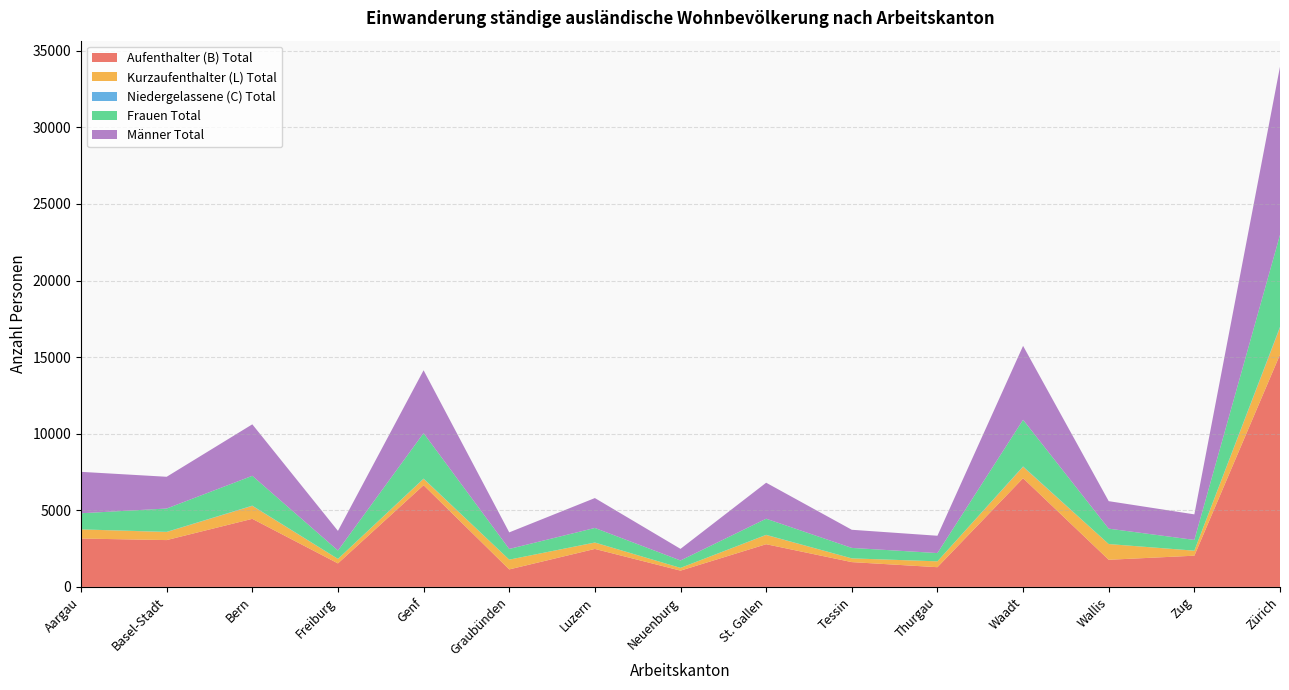

Reading right to left, list all the values displayed in this chart.

Aufenthalter (B) Total: Zürich=15168	Zug=2038	Wallis=1771	Waadt=7097	Thurgau=1287	Tessin=1619	St. Gallen=2787	Neuenburg=1063	Luzern=2479	Graubünden=1142	Genf=6639	Freiburg=1535	Bern=4444	Basel-Stadt=3057	Aargau=3158
Kurzaufenthalter (L) Total: Zürich=1763	Zug=326	Wallis=1026	Waadt=744	Thurgau=382	Tessin=243	St. Gallen=604	Neuenburg=178	Luzern=415	Graubünden=638	Genf=416	Freiburg=291	Bern=846	Basel-Stadt=527	Aargau=596
Niedergelassene (C) Total: Zürich=50	Zug=4	Wallis=2	Waadt=27	Thurgau=1	Tessin=3	St. Gallen=10	Neuenburg=1	Luzern=6	Graubünden=0	Genf=17	Freiburg=3	Bern=17	Basel-Stadt=11	Aargau=2
Frauen Total: Zürich=6000	Zug=700	Wallis=1004	Waadt=3041	Thurgau=539	Tessin=681	St. Gallen=1051	Neuenburg=484	Luzern=949	Graubünden=698	Genf=2968	Freiburg=546	Bern=1945	Basel-Stadt=1522	Aargau=1052
Männer Total: Zürich=10981	Zug=1668	Wallis=1795	Waadt=4827	Thurgau=1131	Tessin=1184	St. Gallen=2350	Neuenburg=758	Luzern=1951	Graubünden=1082	Genf=4104	Freiburg=1283	Bern=3362	Basel-Stadt=2073	Aargau=2704